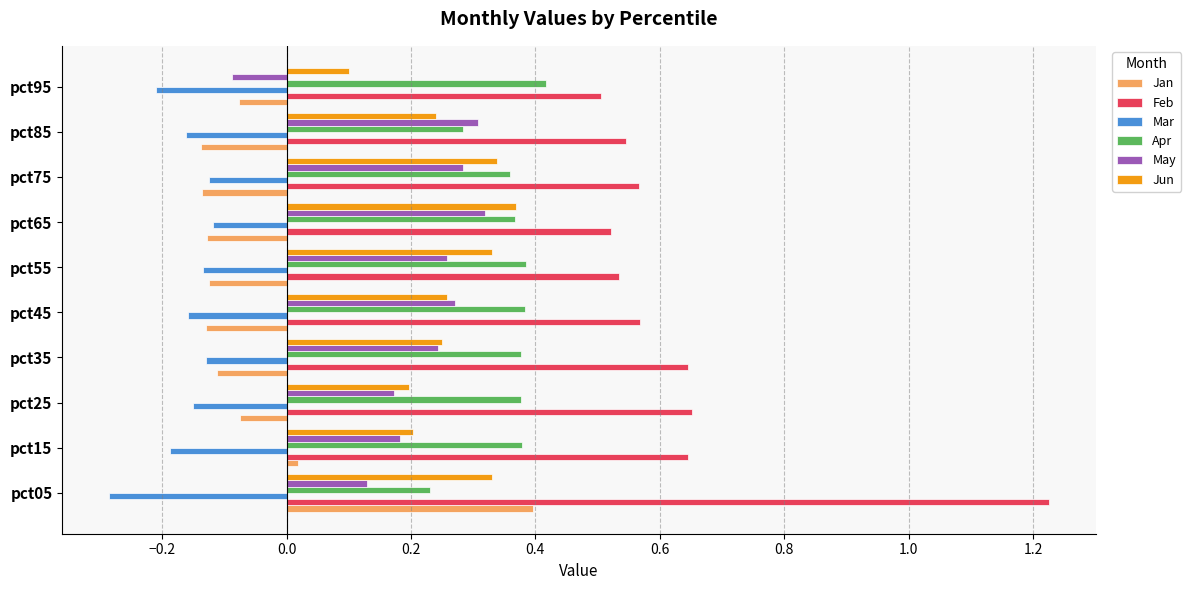

Which series has the largest range (max minus min)?

Feb